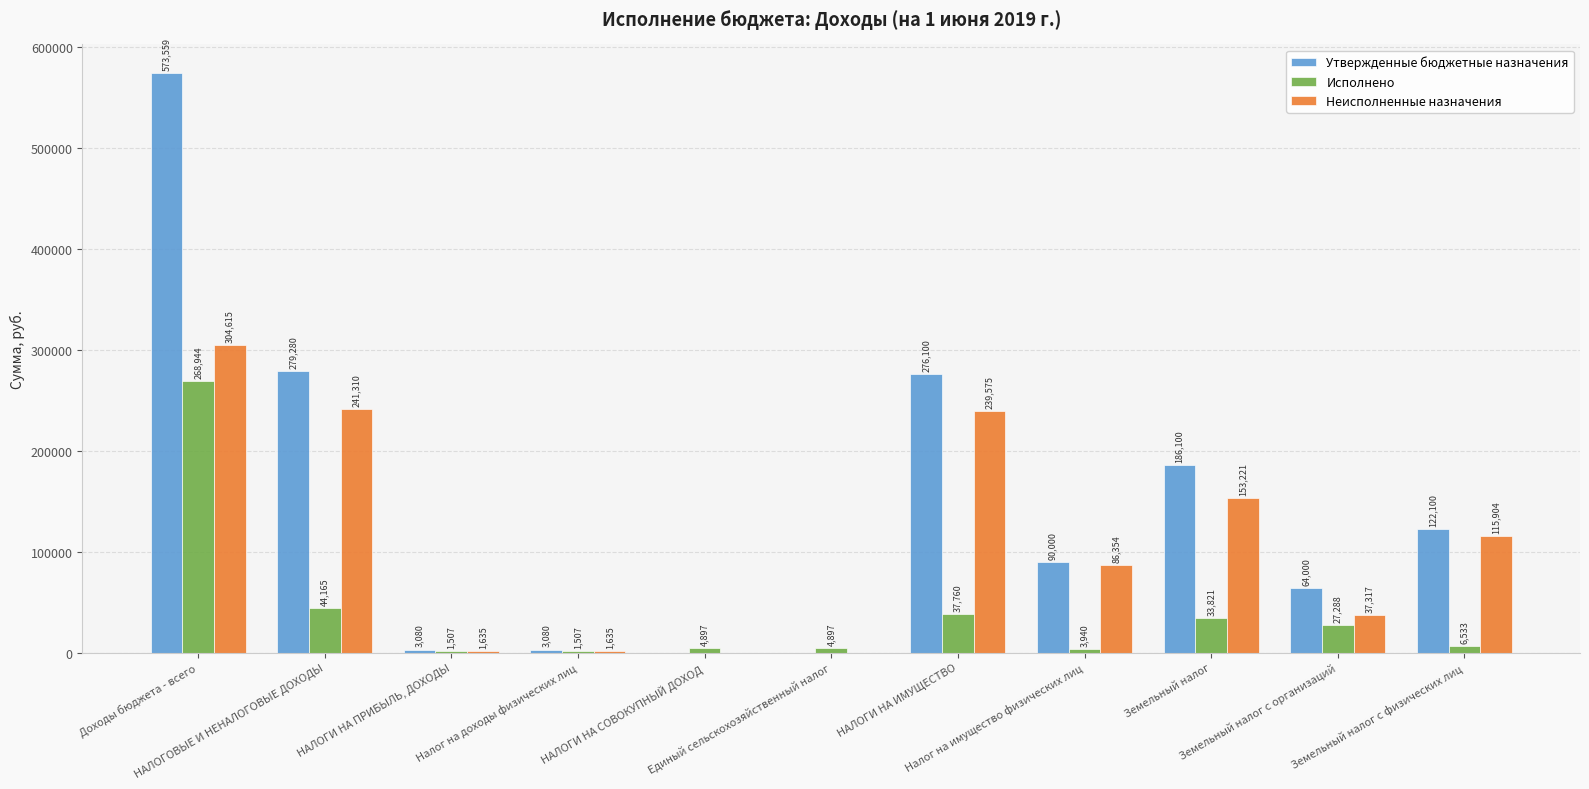

What is the sum of the Исполнено values at НАЛОГОВЫЕ И НЕНАЛОГОВЫЕ ДОХОДЫ and НАЛОГИ НА ПРИБЫЛЬ, ДОХОДЫ?

45671.7